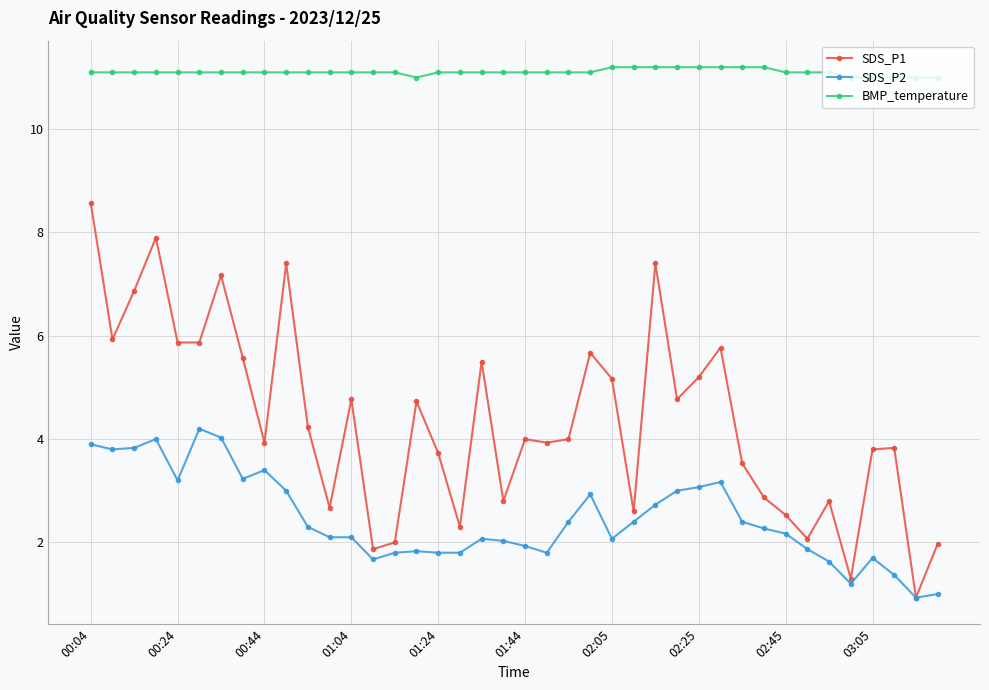

How many lines are shown in the chart?

3